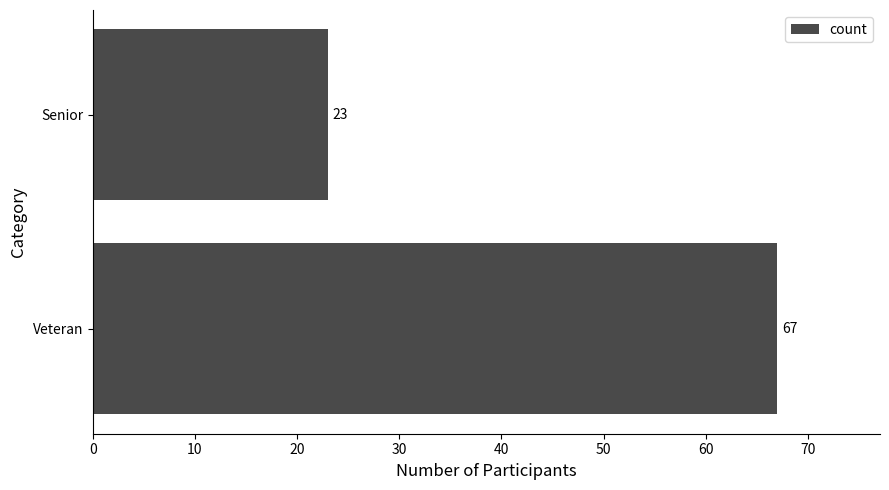

Which has a higher value, Senior or Veteran?

Veteran